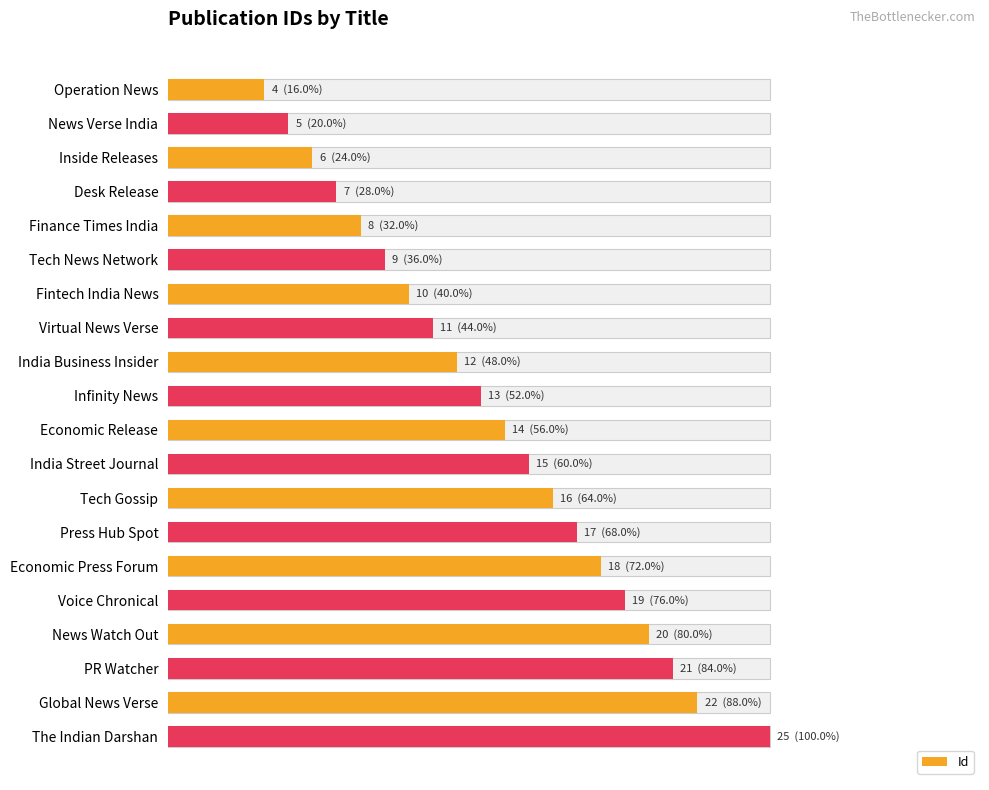

What is the approximate value at News Watch Out?

20